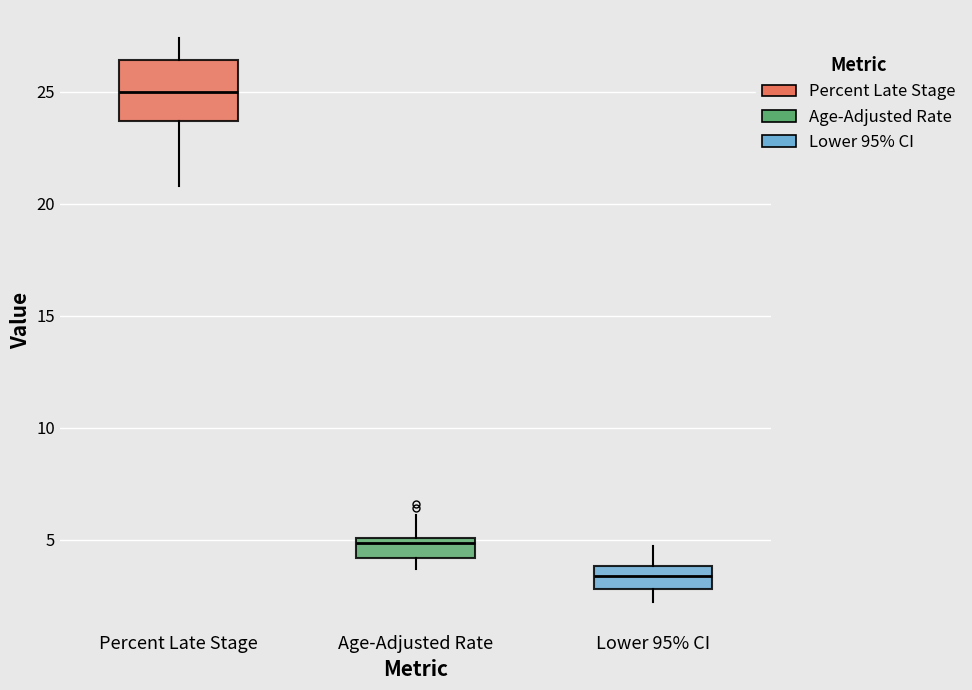

Reading left to right, read every box against the y-axis: the position of its median line, the range the box covers, and the ends of its whiskers. The values are not printed on the chart, so give them approximately, as read against the axis.

Percent Late Stage: median 25.0, box 23.5 to 26.5, whiskers 21.0 to 27.5
Age-Adjusted Rate: median 5.0 (just below the box's upper edge), box 4.0 to 5.0, whiskers 3.5 to 6.0
Lower 95% CI: median 3.5, box 3.0 to 4.0, whiskers 2.0 to 4.5